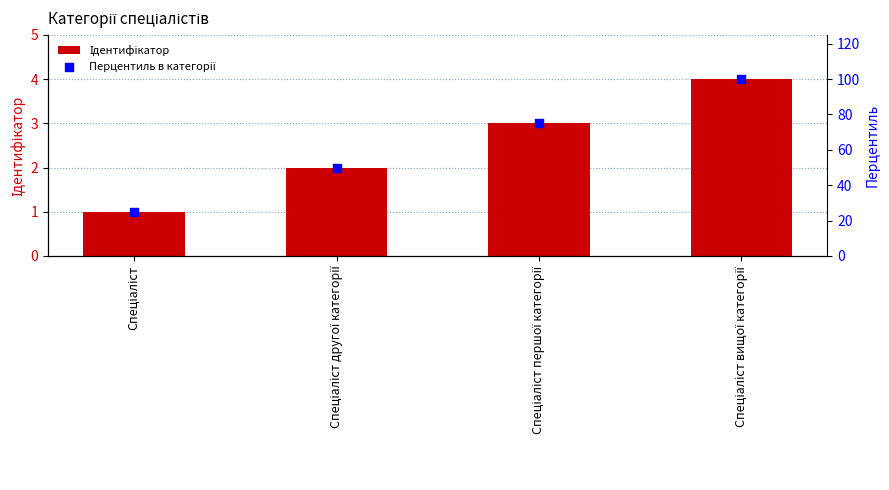

At which category is the sum across all series the highest?

Спеціаліст вищої категорії